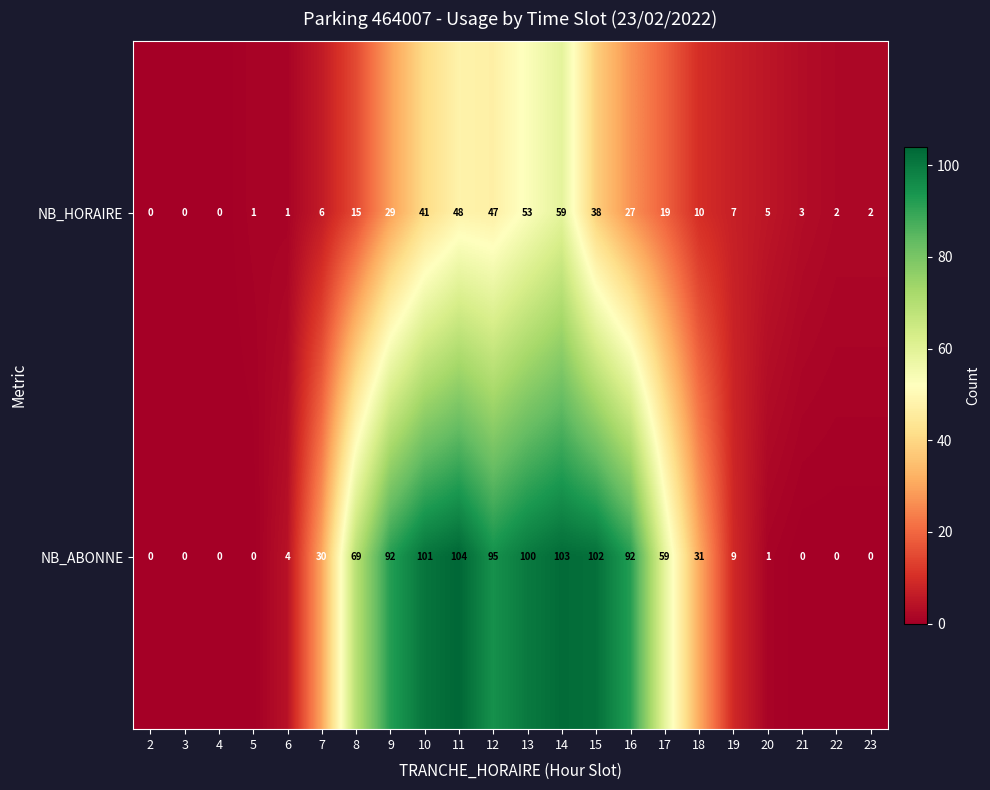

Count the number of categories in the chart.

22